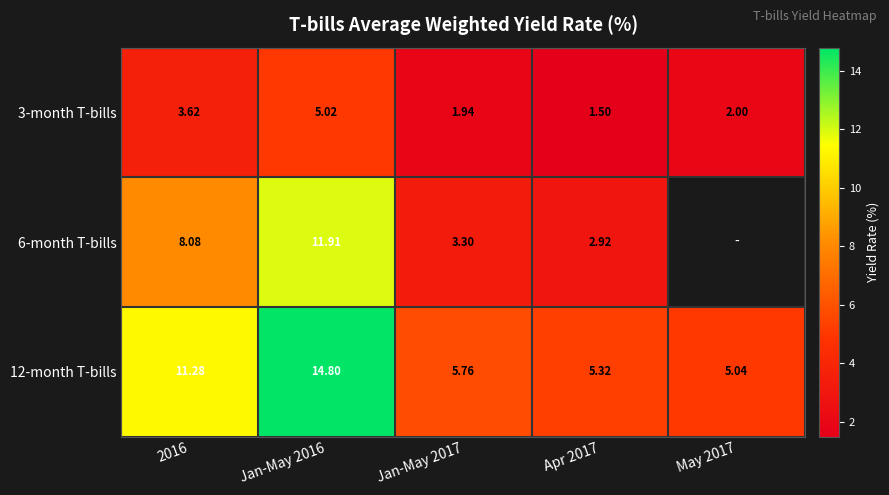

At which category does the chart reach its minimum across all series?

Apr 2017